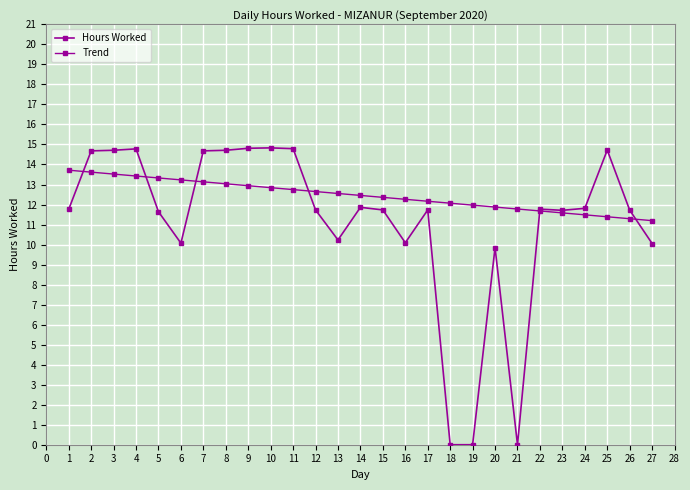

Reading right to left, transcribe all the data shown in this chart.

Hours Worked: 10.1	11.7	14.7	11.8	11.7	11.8	0.0	9.8	0.0	0.0	11.7	10.1	11.7	11.9	10.2	11.7	14.8	14.8	14.8	14.7	14.7	10.1	11.6	14.8	14.7	14.7	11.8
Trend: 11.2	11.3	11.4	11.5	11.6	11.7	11.8	11.9	12.0	12.1	12.2	12.3	12.4	12.5	12.6	12.6	12.7	12.8	12.9	13.0	13.1	13.2	13.3	13.4	13.5	13.6	13.7